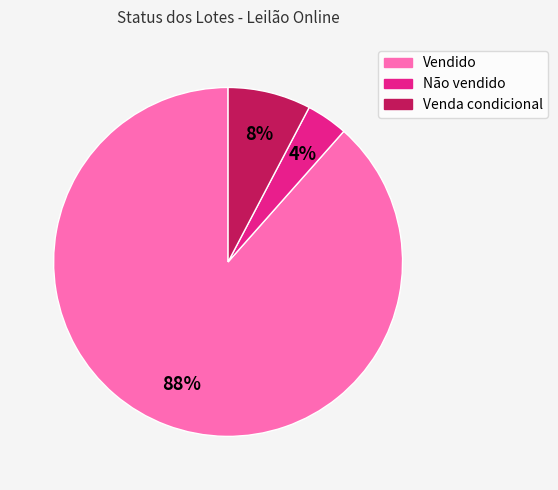

To the nearest percent, what is the average slice percentage?

33%